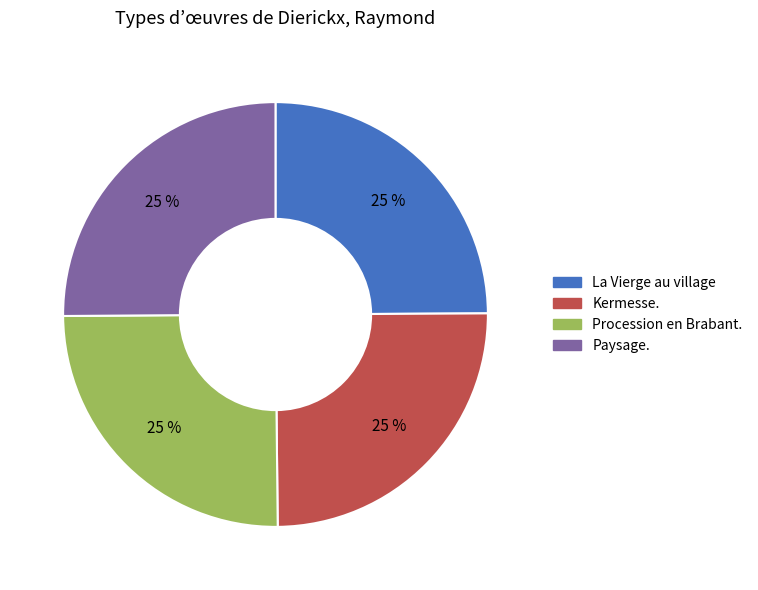

The Paysage. slice represents 25% of the pie. True or false?

True